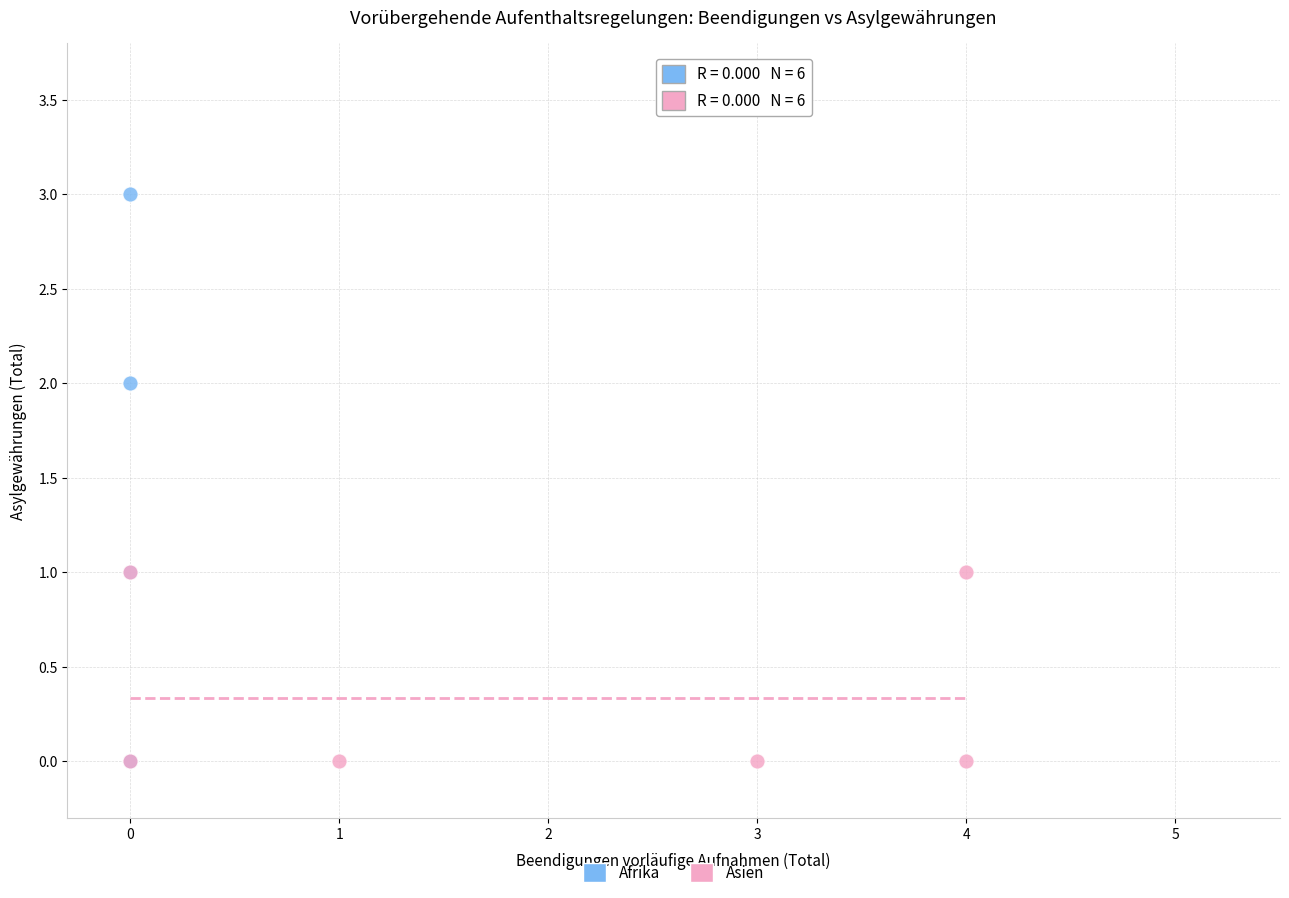

Which series reaches the maximum Y coordinate?

Afrika